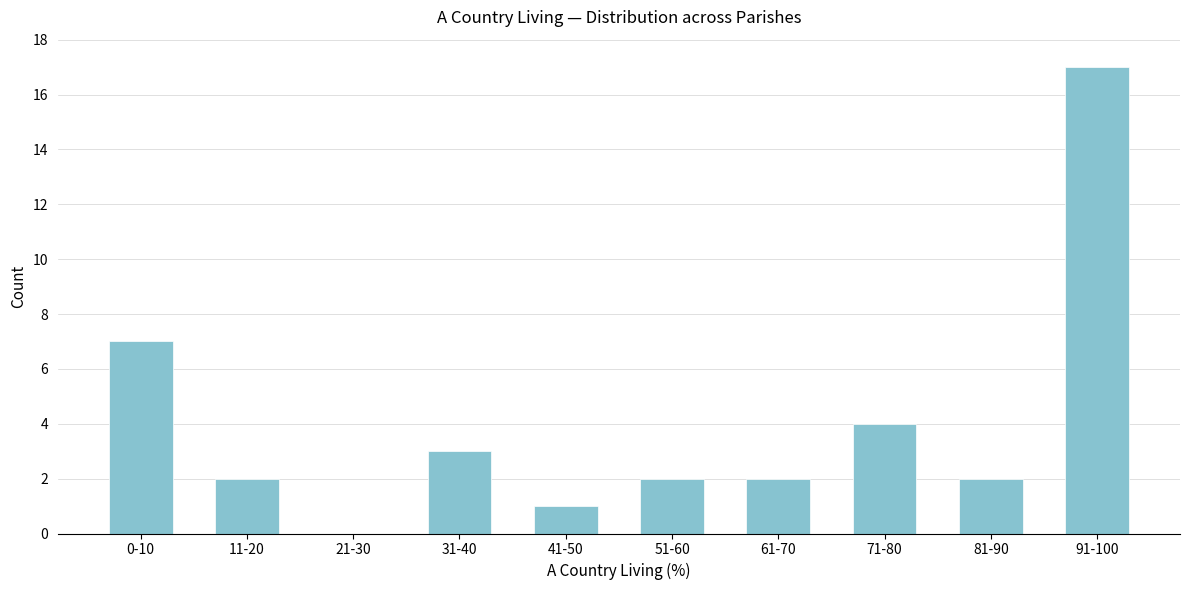

Reading left to right, transcribe all the data shown in this chart.

0-10=7	11-20=2	21-30=0	31-40=3	41-50=1	51-60=2	61-70=2	71-80=4	81-90=2	91-100=17